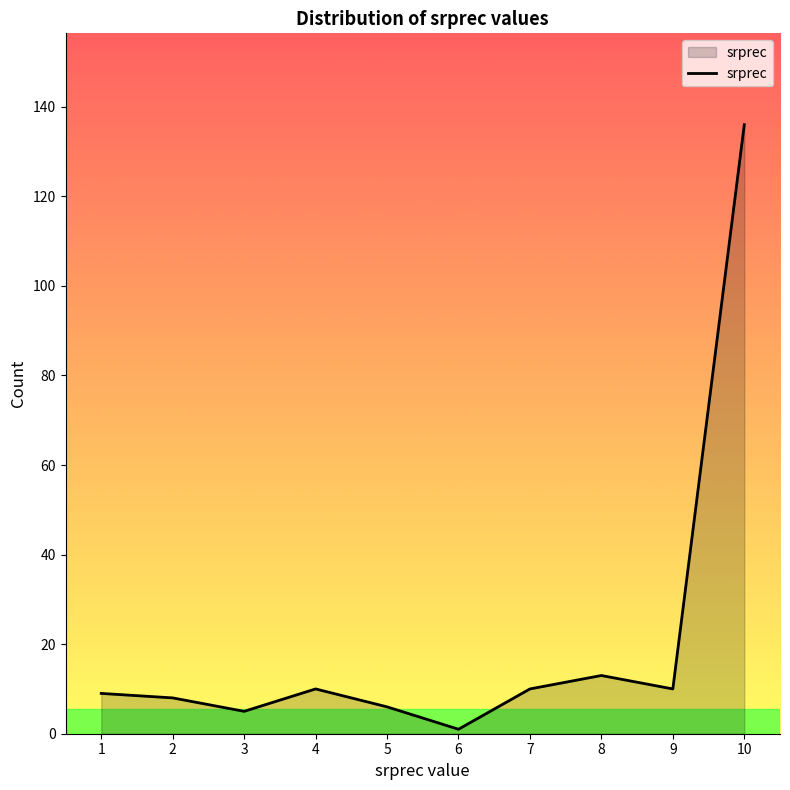

The value at 4 is 10. True or false?

True